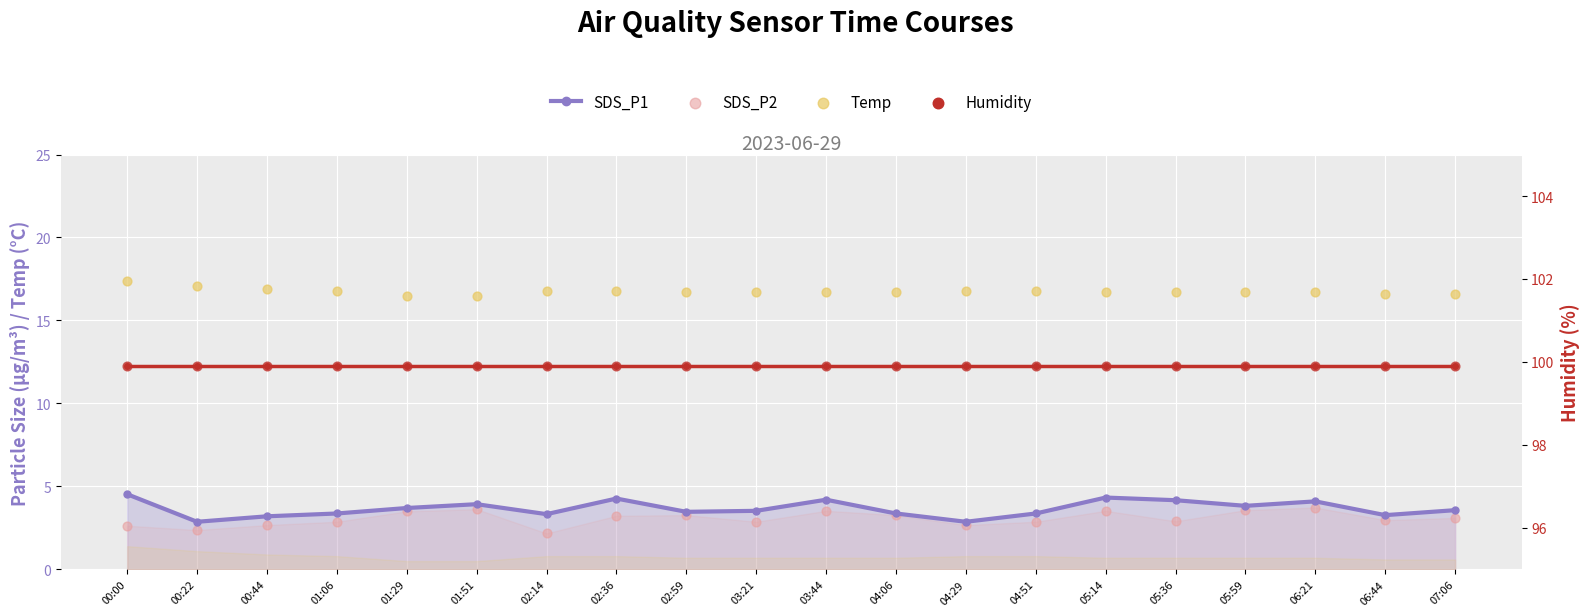

Which series has the widest spread of Y values?

SDS_P1